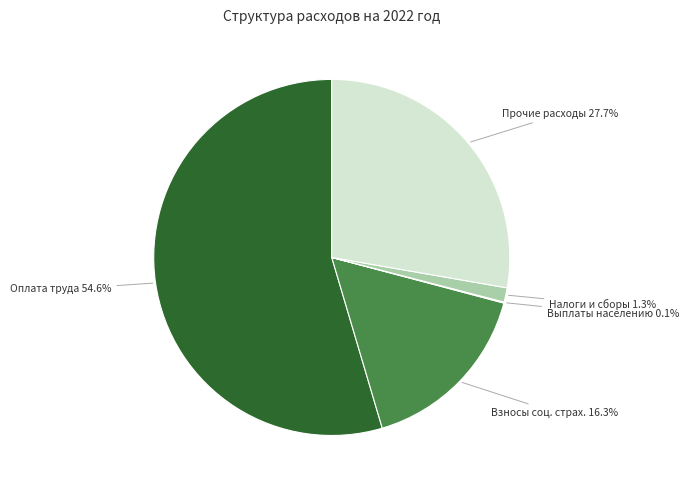

To the nearest percent, what percentage of the pie is Оплата труда?

55%